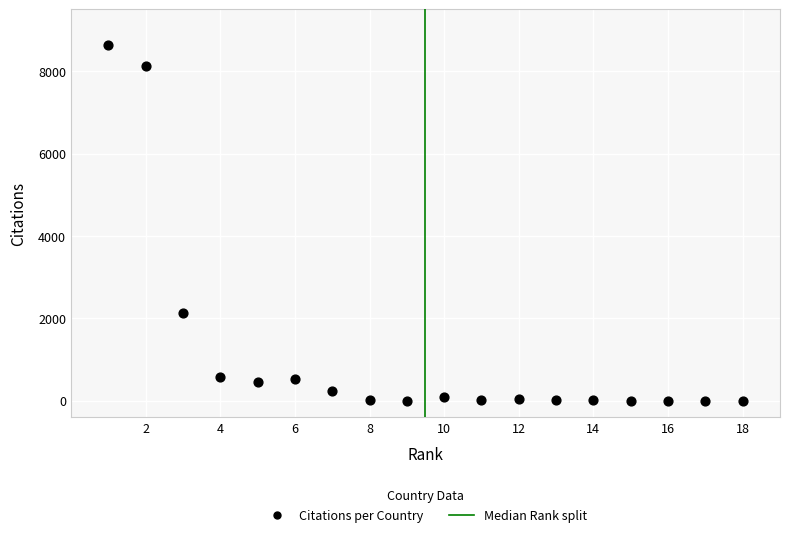

What is the range of Y values (max minus min)?

8636